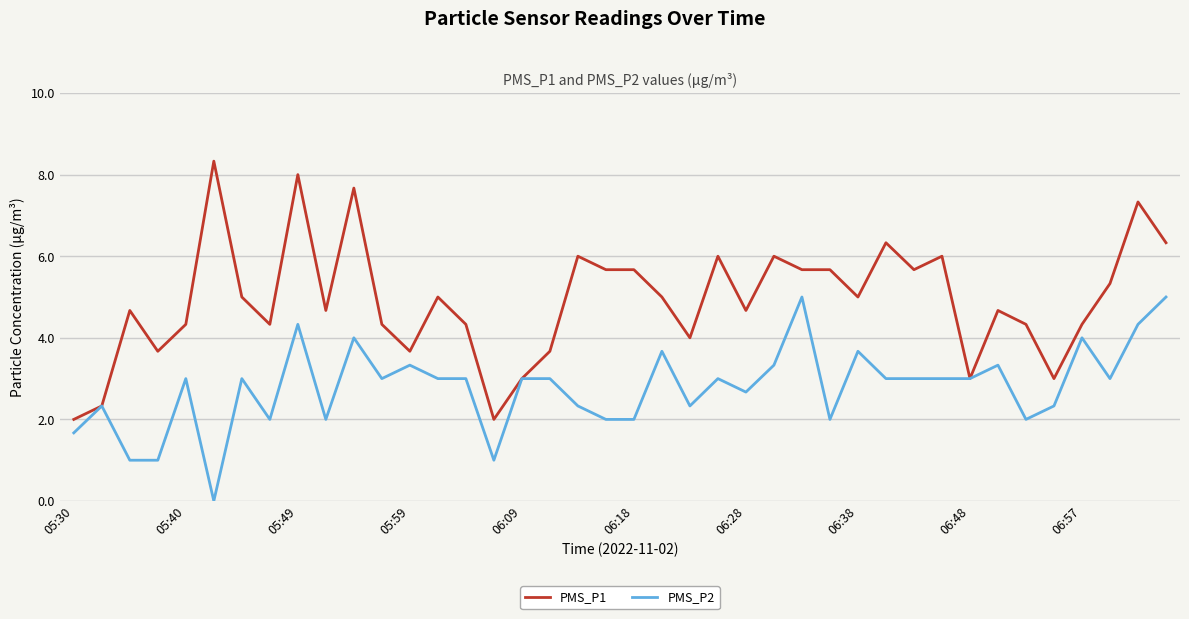

What is the average value of the PMS_P1 series?

4.9